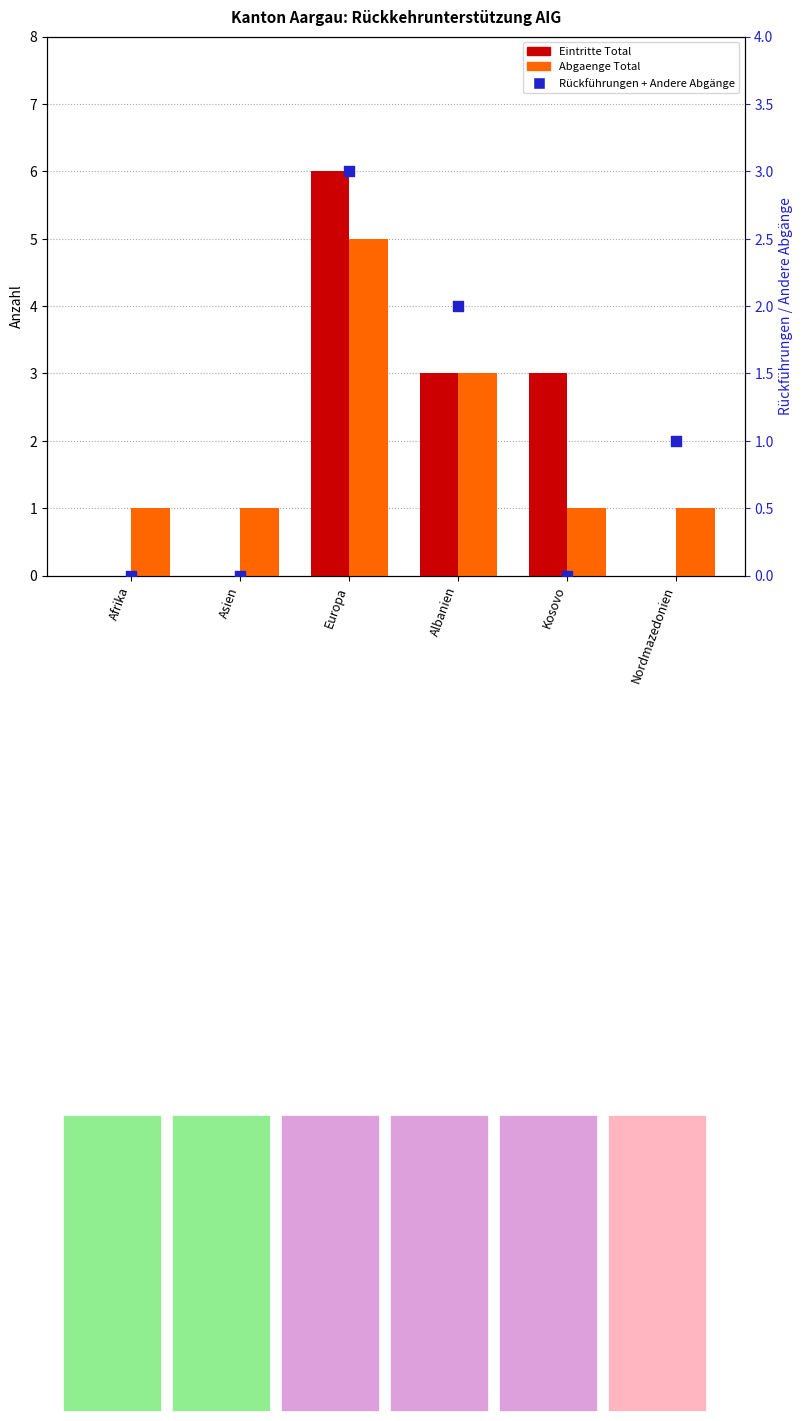

Which series reaches the minimum Y coordinate?

Eintritte Total